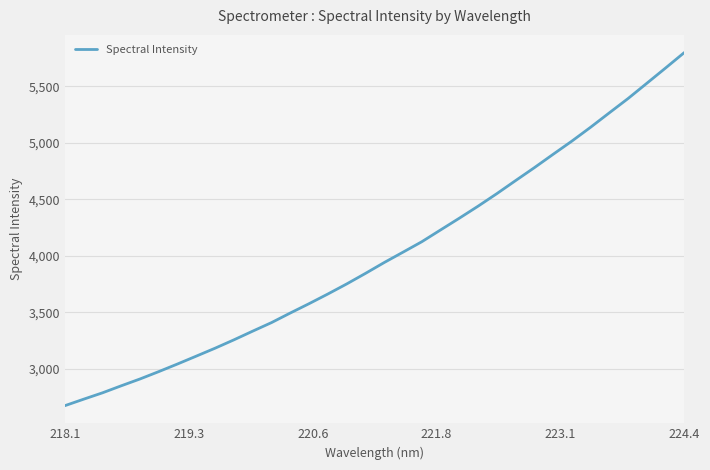

What is the maximum value shown in the chart?

5800.1